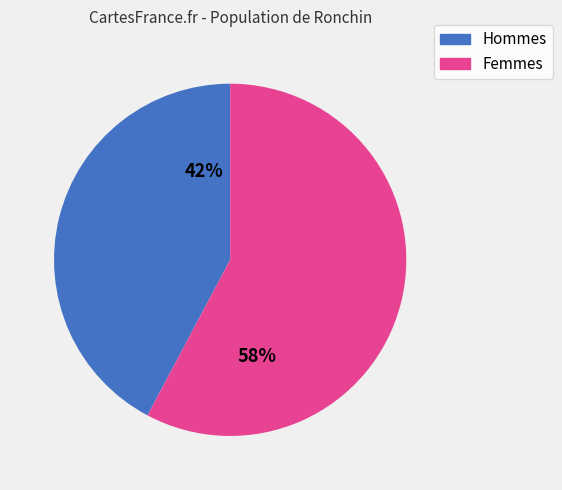

Is there any slice that represents more than half of the pie?

Yes